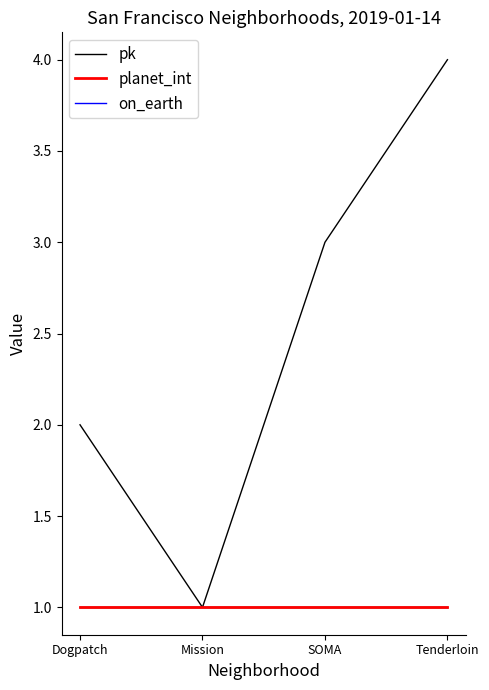

True or false: pk and on_earth cross at least once.

False